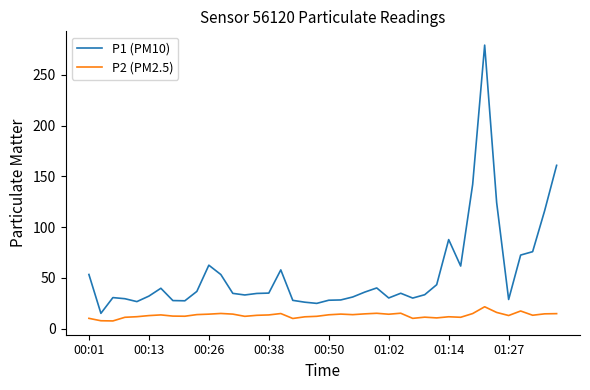

Which series has the widest spread of values?

P1 (PM10)